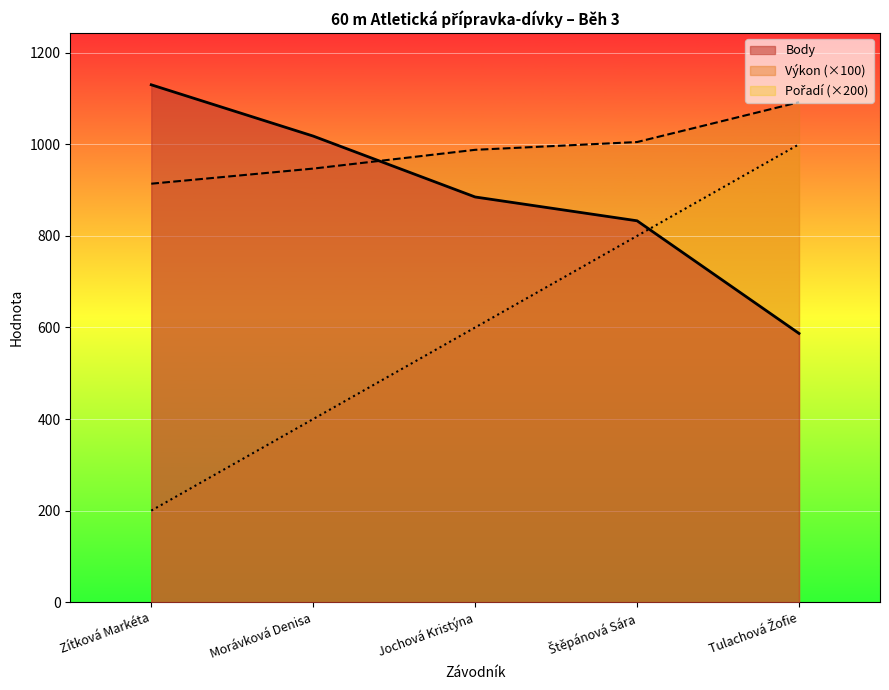

The value of Pořadí at Štěpánová Sára is 800.0. True or false?

True